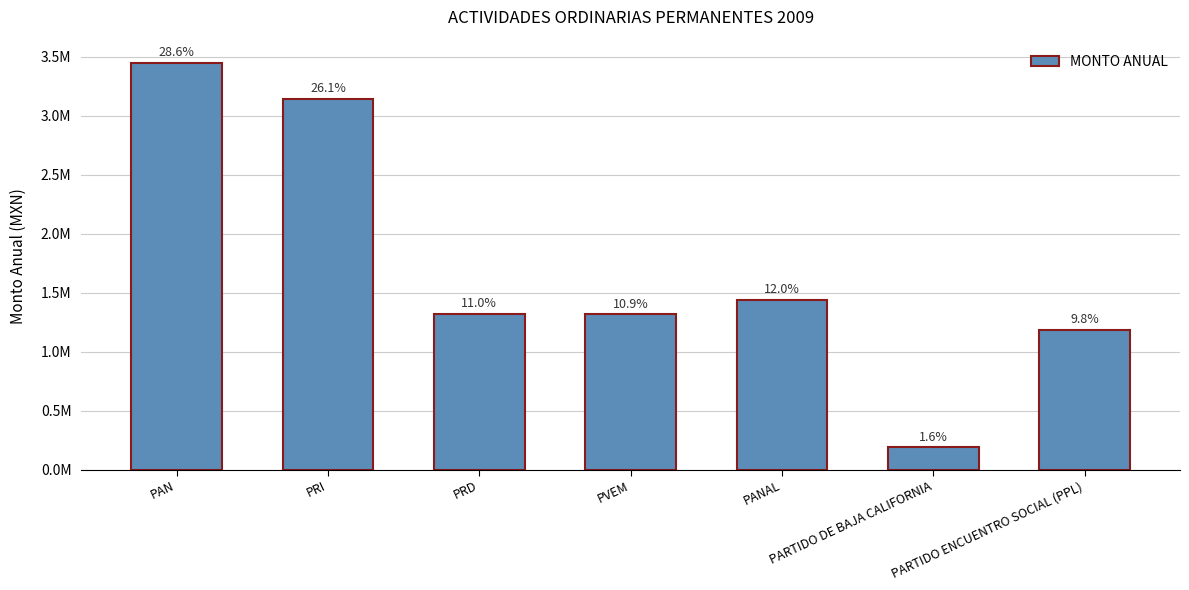

Does the chart contain any negative values?

No